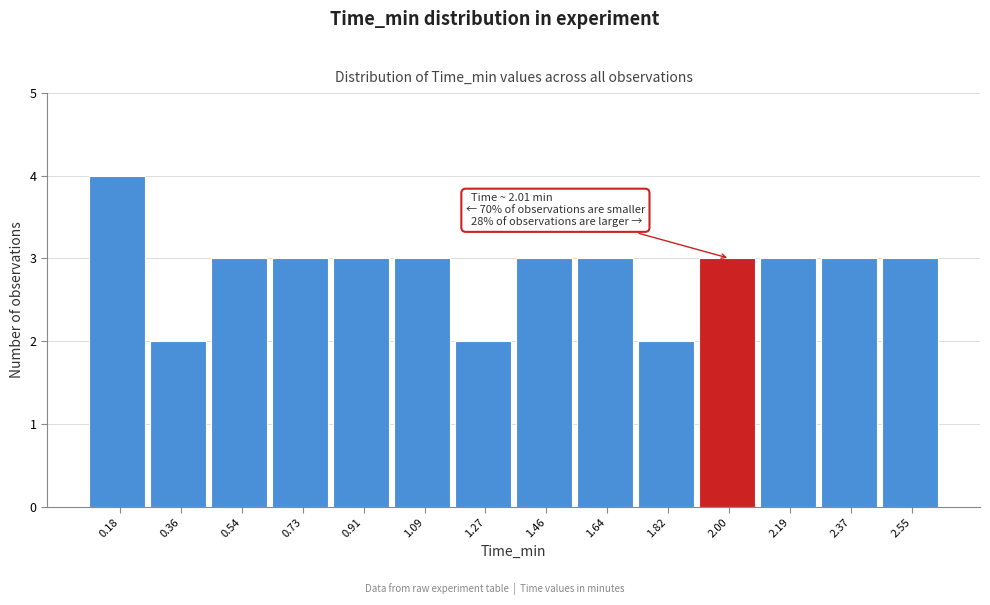

Reading left to right, transcribe all the data shown in this chart.

4	2	3	3	3	3	2	3	3	2	3	3	3	3